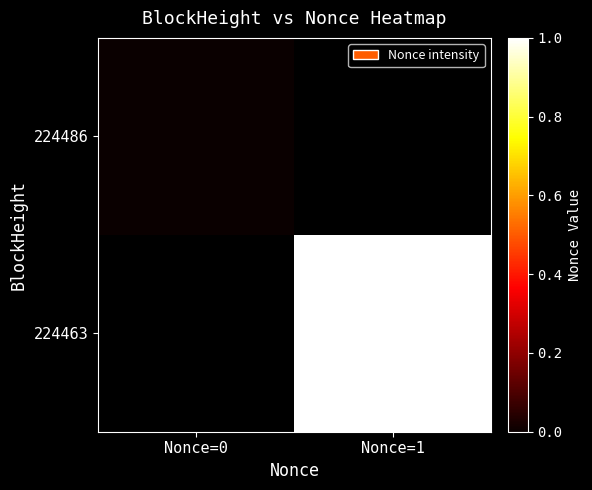

Is the value of 224486 at Nonce=0 greater than the value of 224463 at Nonce=1?

No